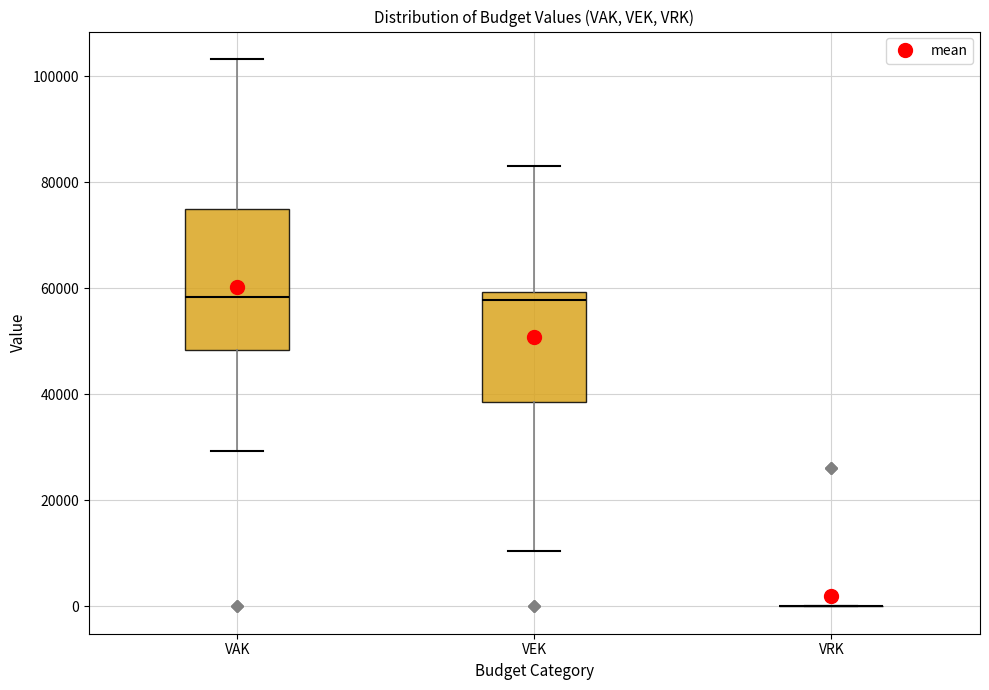

Reading left to right, transcribe this box plot: for each box, give where its median line is, the range the box spans, and where its two whiskers end, as read against the y-axis. The values are not printed on the chart, so give them approximately, as read against the axis.

VAK: median 58000, box 48000 to 74000, whiskers 30000 to 104000
VEK: median 58000, box 38000 to 60000, whiskers 10000 to 84000
VRK: box collapsed to a line at 0, whiskers 0 to 0